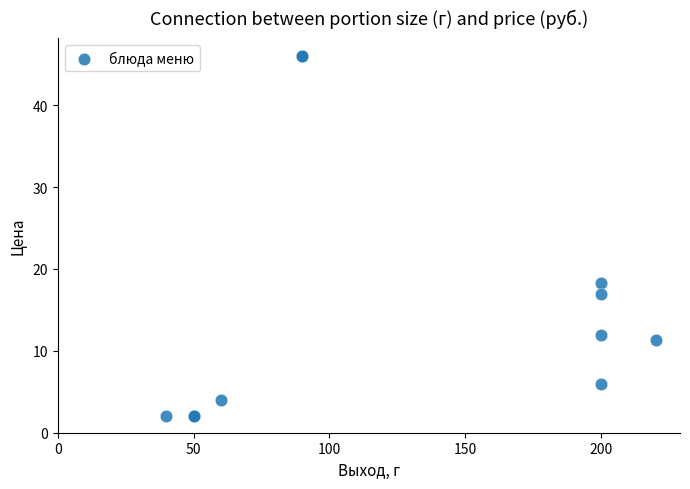

What Y value in the scatter plot is closest to 24?

18.2